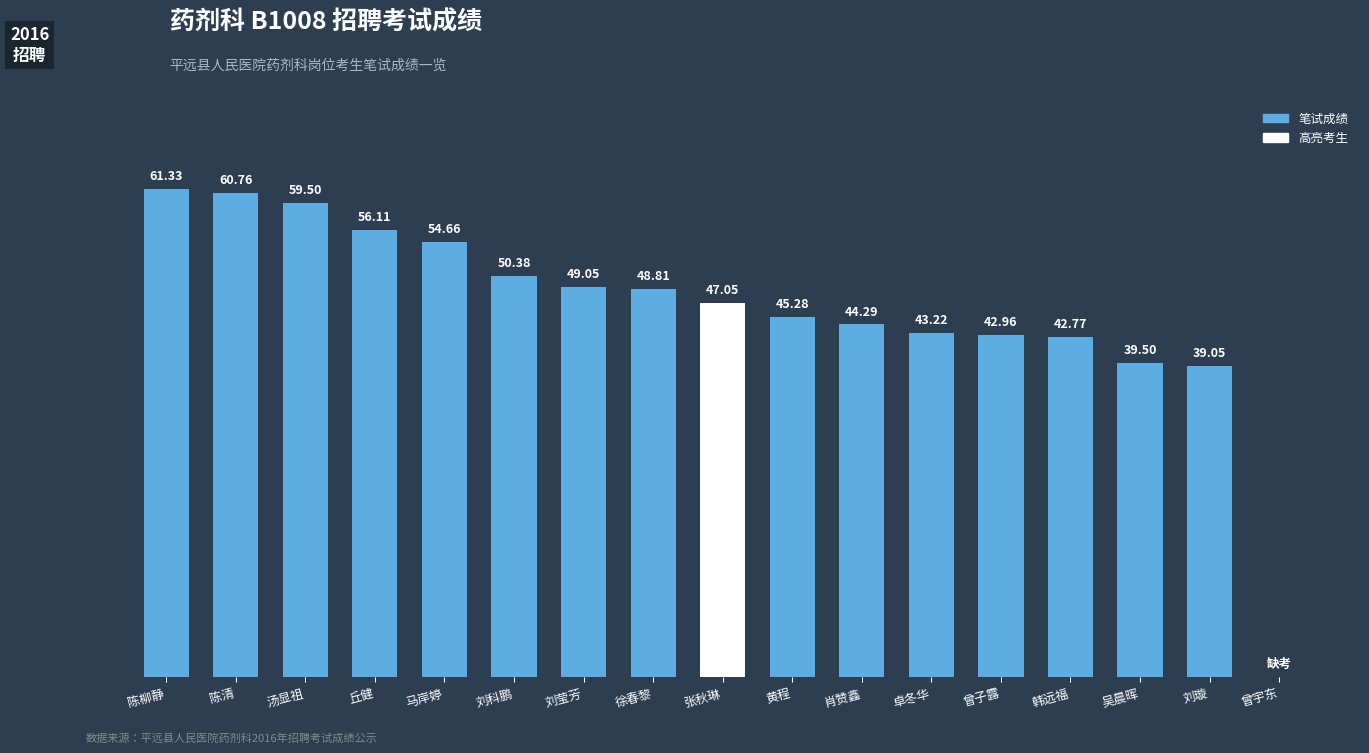

Where is the data nearest to the value 30?

刘璇